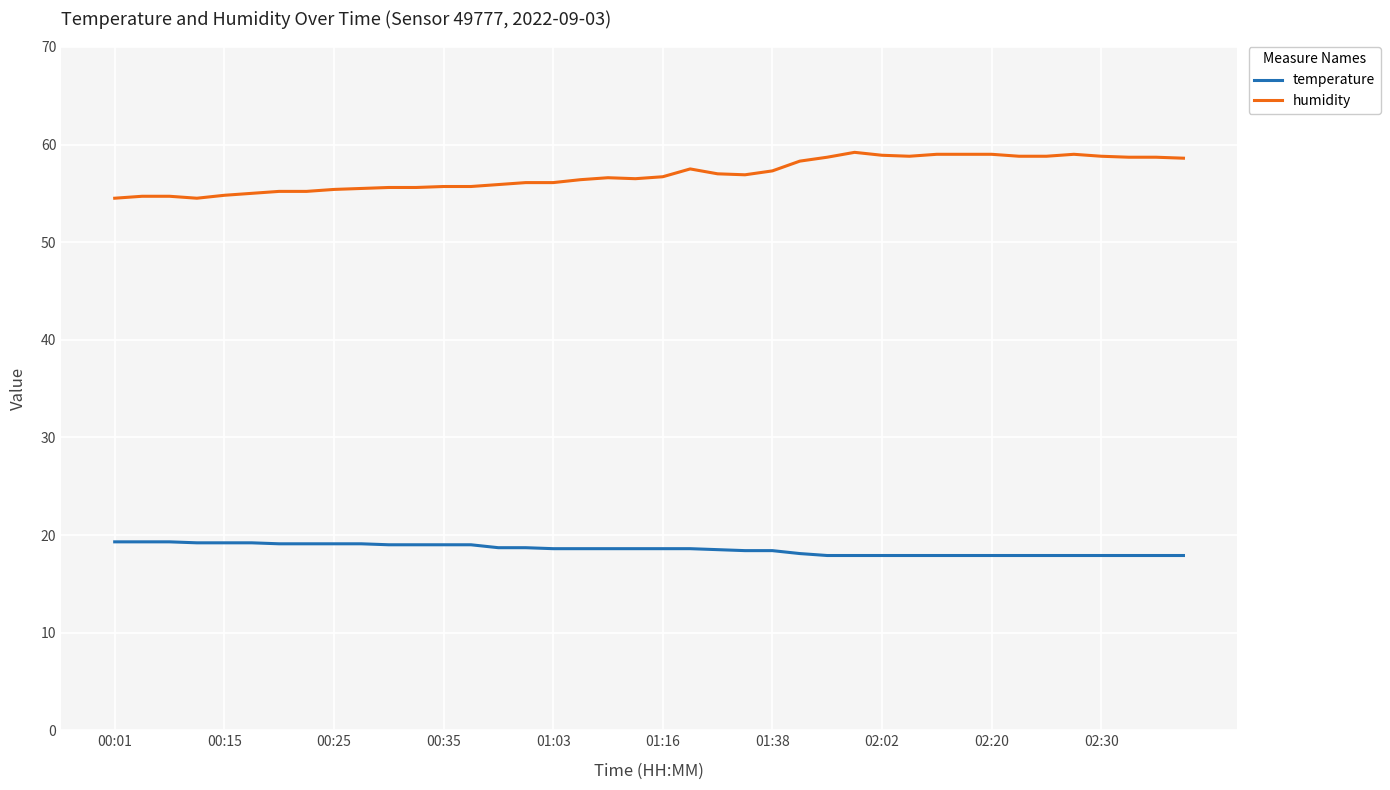

Rank the series by their average value, from lowest to highest.

temperature, humidity